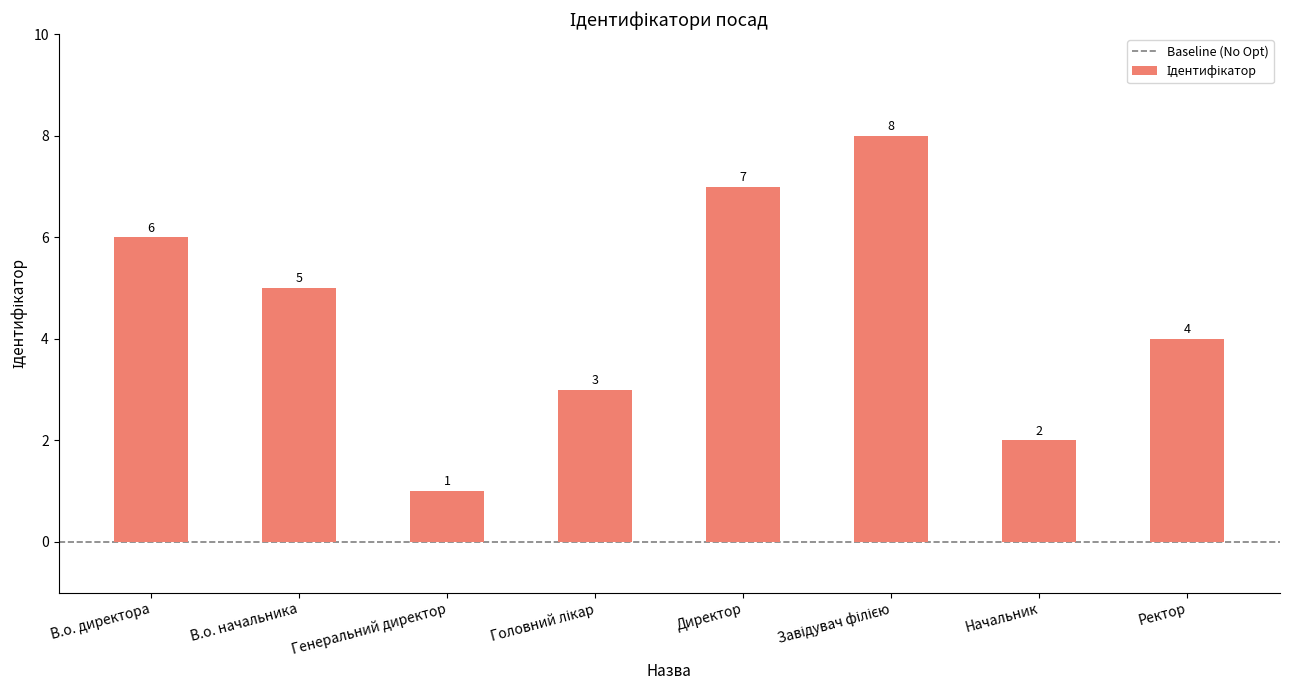

Read the value at В.о. начальника.

5